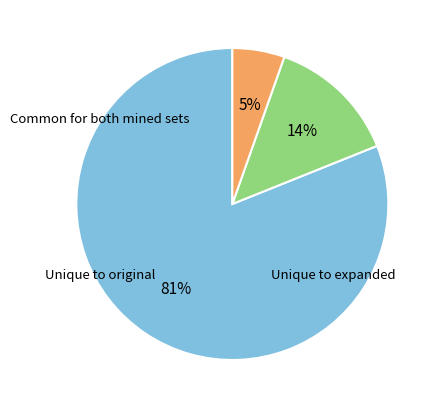

Is there any slice that represents more than half of the pie?

Yes